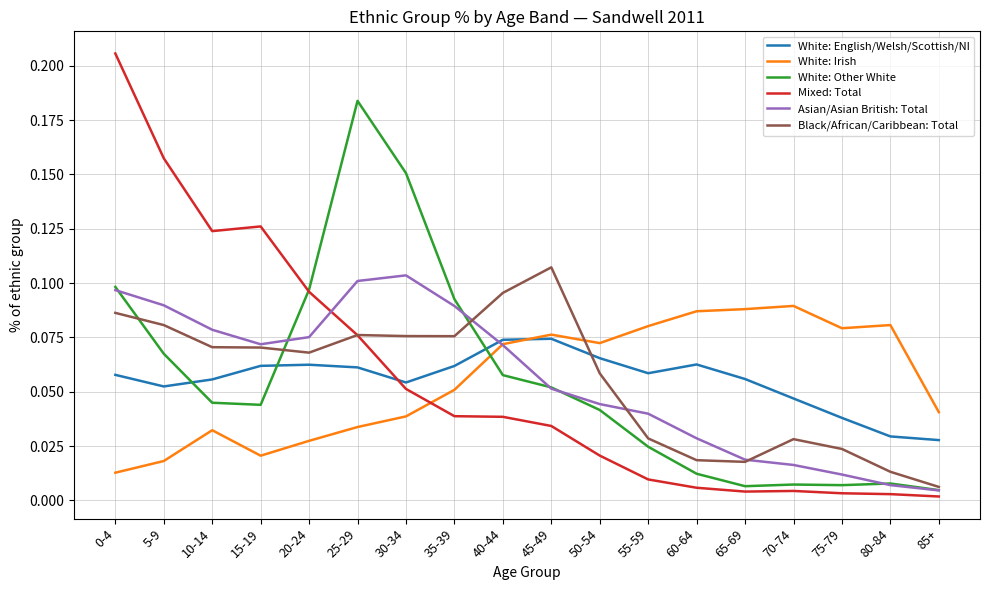

What is the total value across all series at 10-14?

0.4